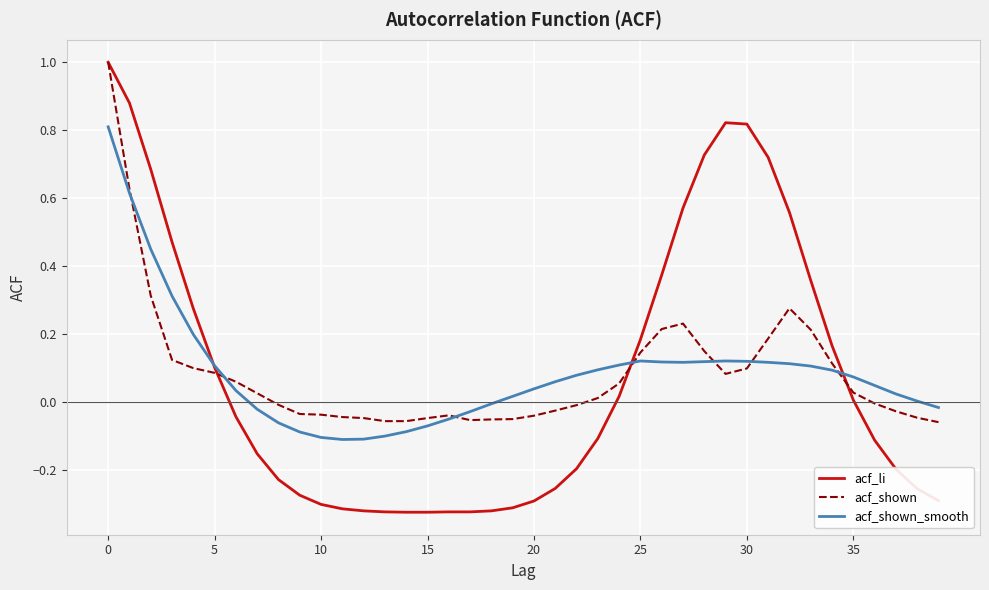

How many lines are shown in the chart?

3